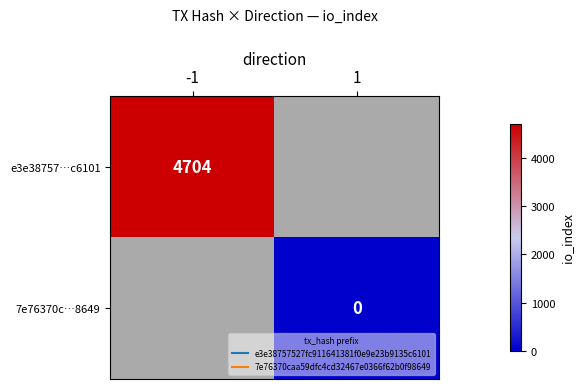

Rank the series by their average value, from highest to lowest.

e3e38757…c6101, 7e76370c…8649